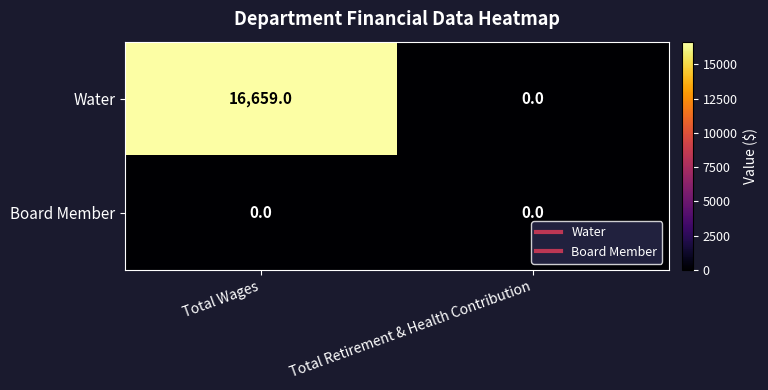

What is the sum of all Water values?

16659